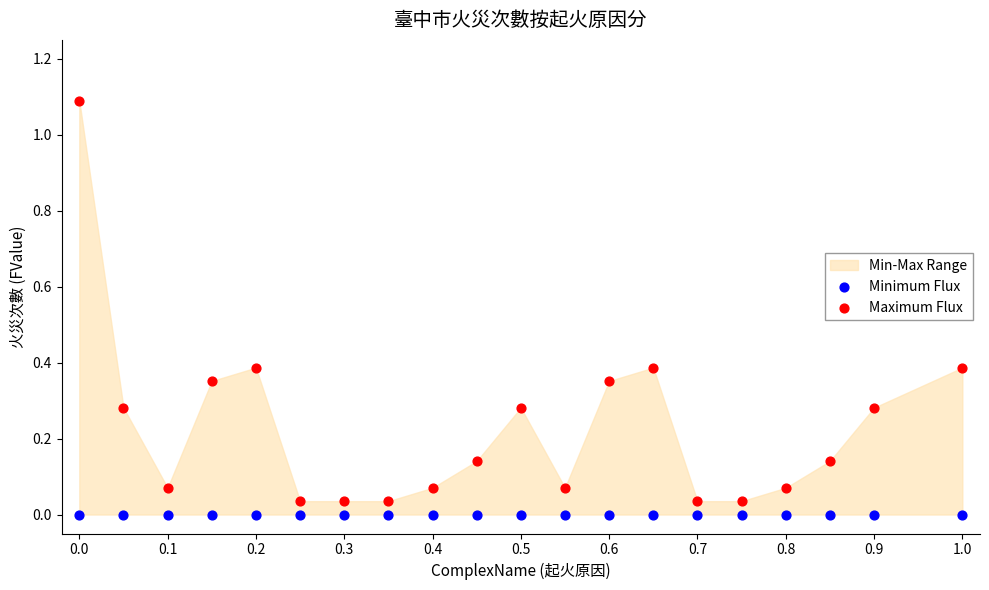

Which series contains the highest Y value?

Maximum Flux